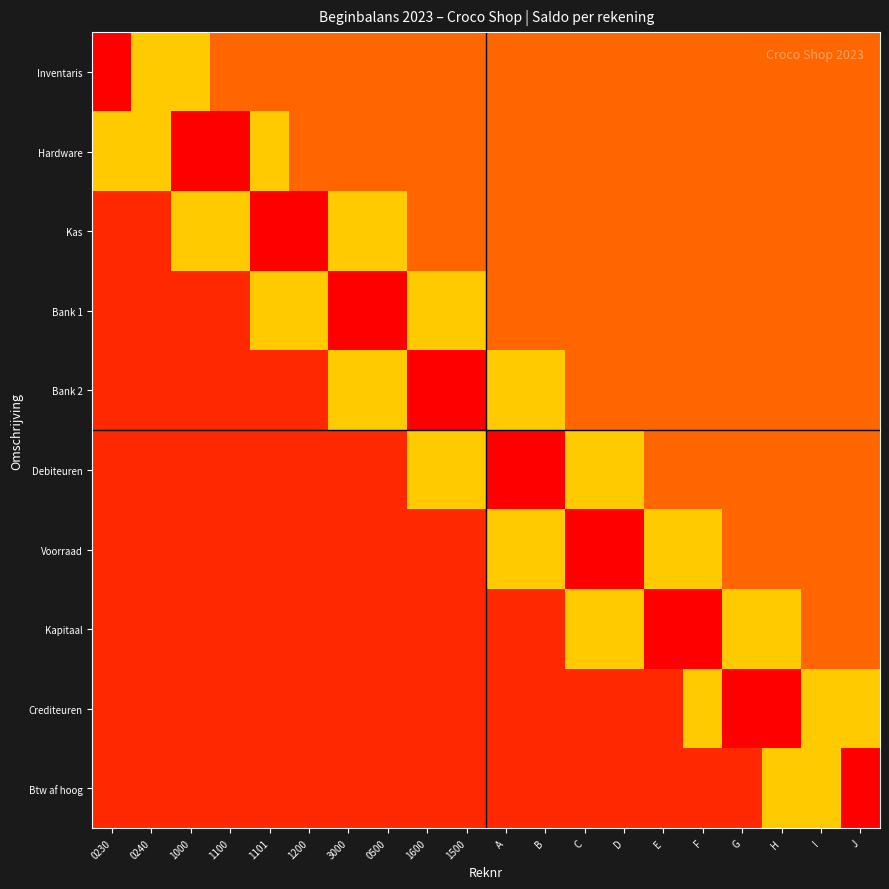

At how many categories does at least one series exceed 0?

20